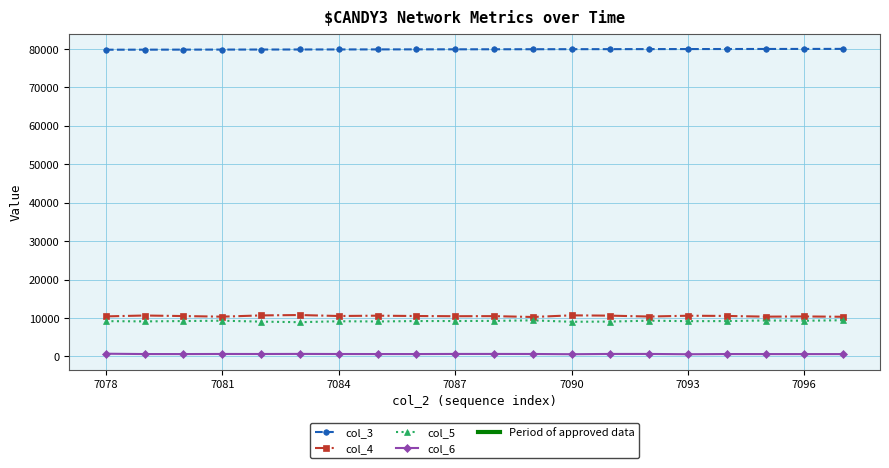

Which series has the largest total across all categories?

col_3